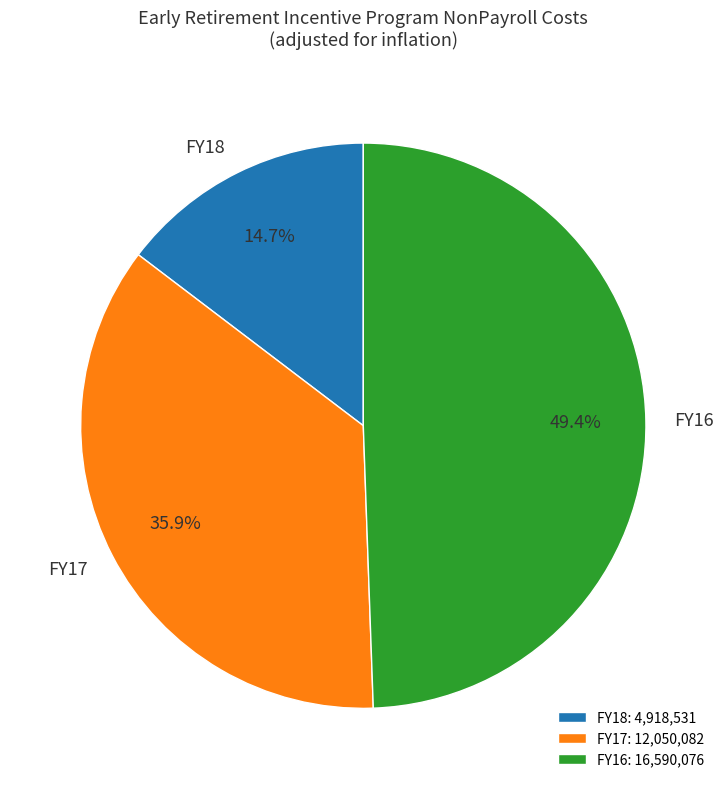

To the nearest percent, what is the difference between the largest and smallest slice percentages?

35%